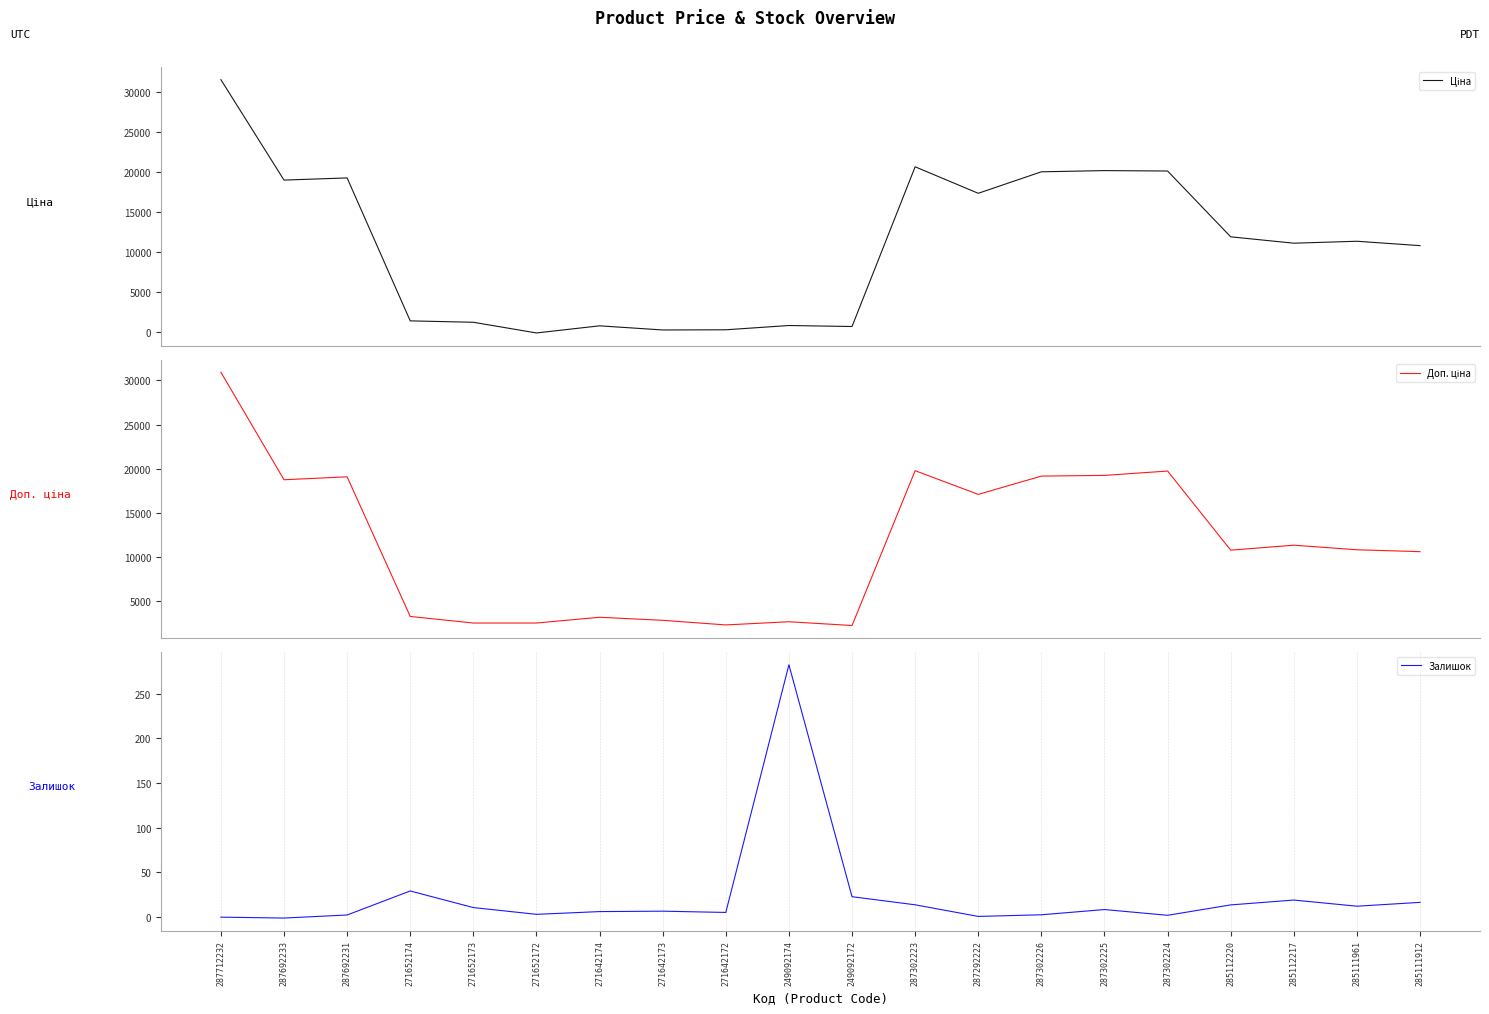

What is the greatest value displayed?

31546.0